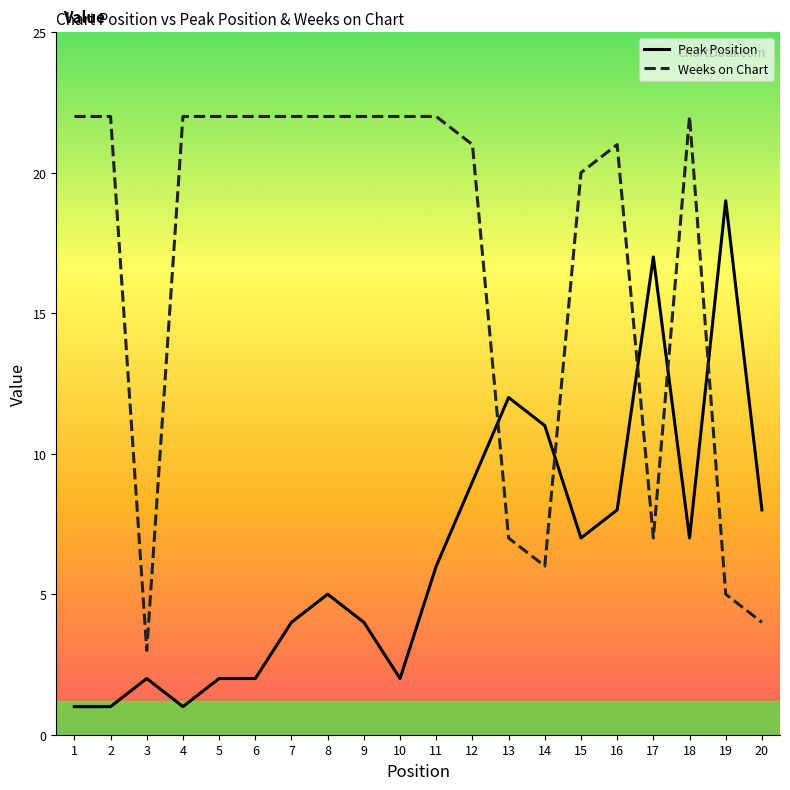

The value of Weeks on Chart at 10 is 22. True or false?

True